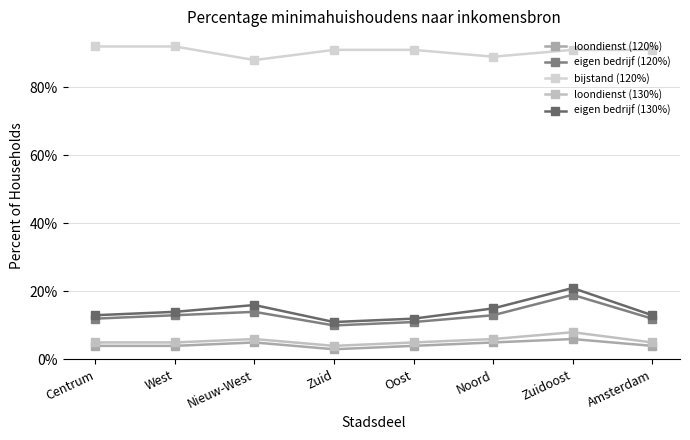

How many lines are shown in the chart?

5